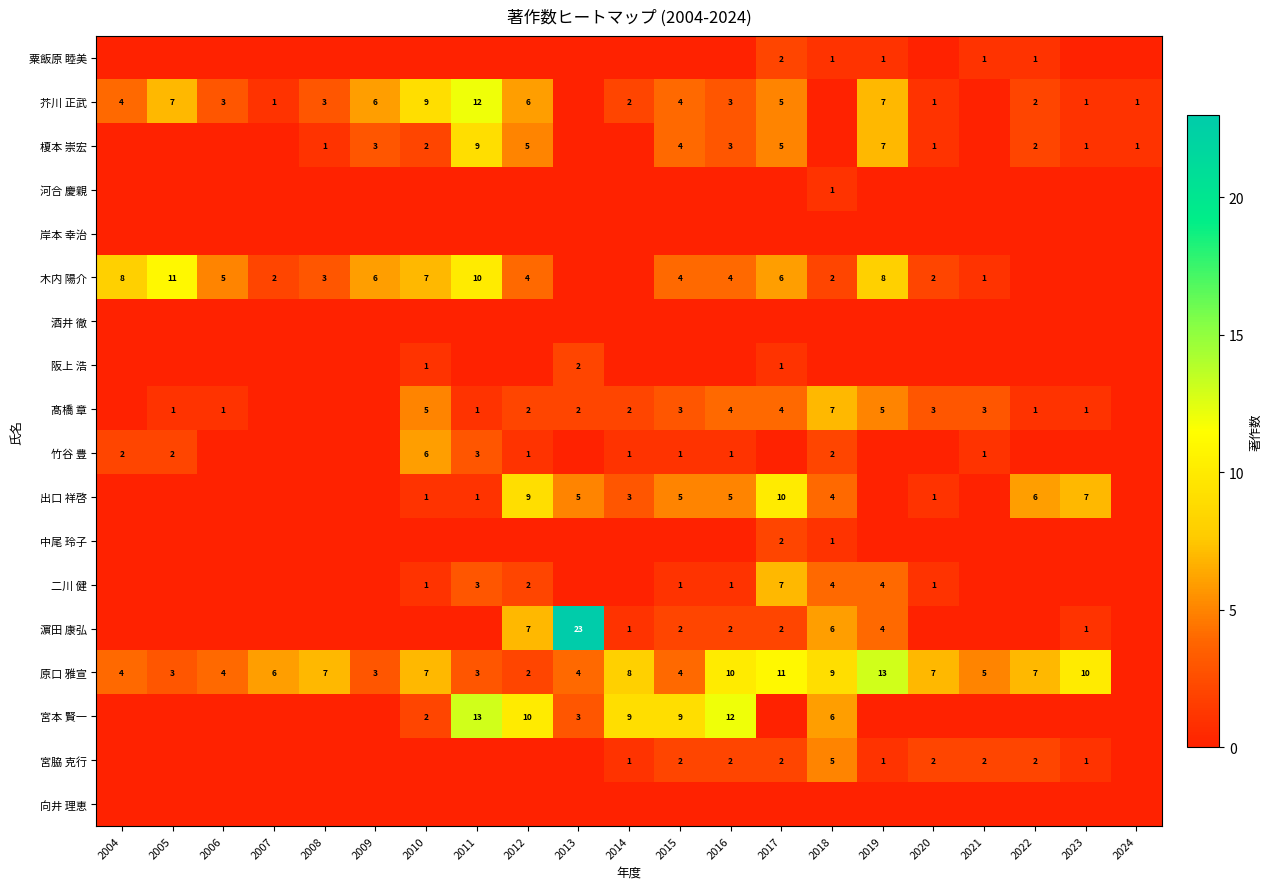

The value of 芥川 正武 at 2022 is 3. True or false?

False